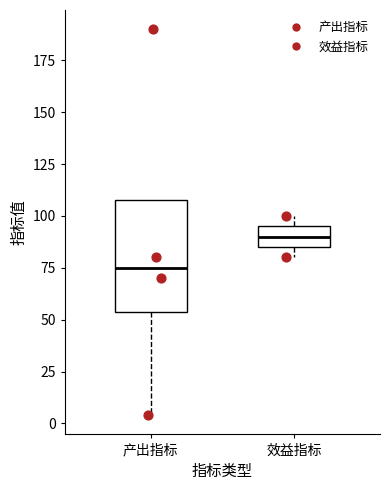

Reading left to right, transcribe this box plot: for each box, give where its median line is, the range the box spans, and where its two whiskers end, as read against the y-axis. The values are not printed on the chart, so give them approximately, as read against the axis.

产出指标: median 75, box 55 to 110, whiskers 5 to 110
效益指标: median 90, box 85 to 95, whiskers 80 to 100